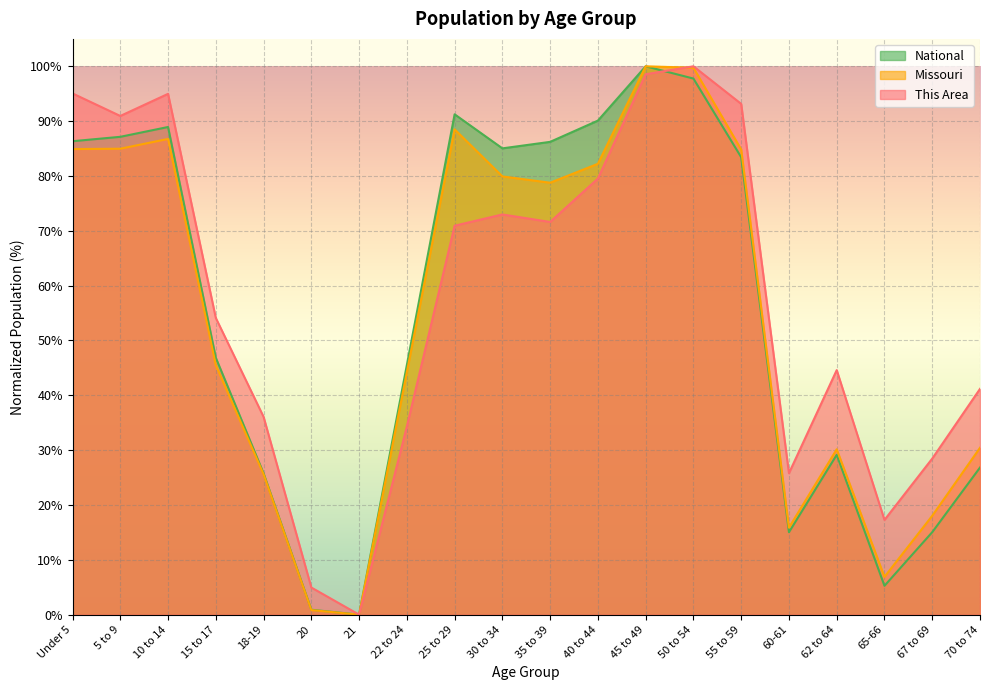

What is the label of the 8th point from the right?

45 to 49